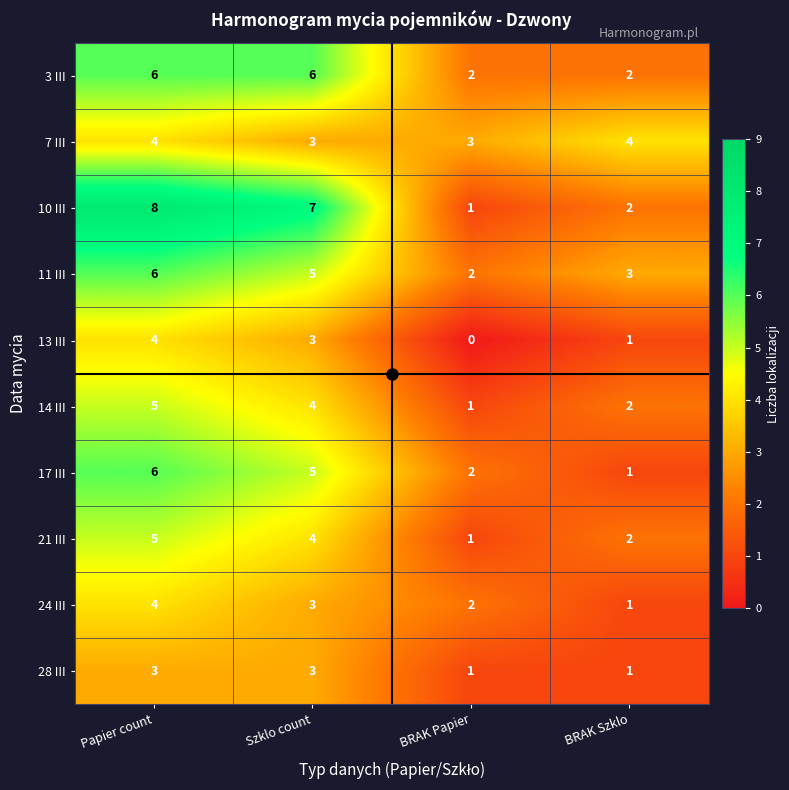

What is the total value across all series at BRAK Papier?

15